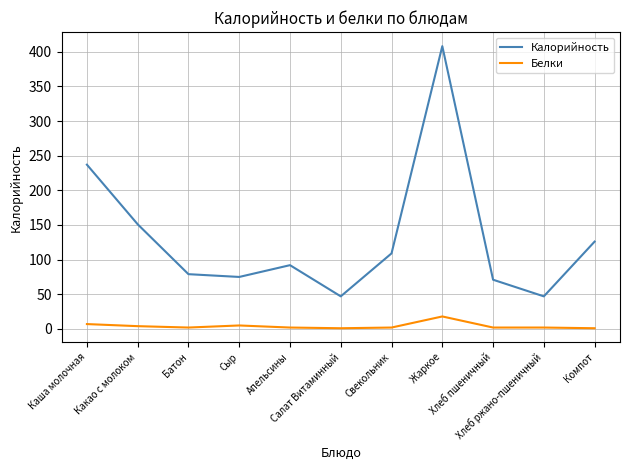

What is the total value across all series at Хлеб ржано-пшеничный?

49